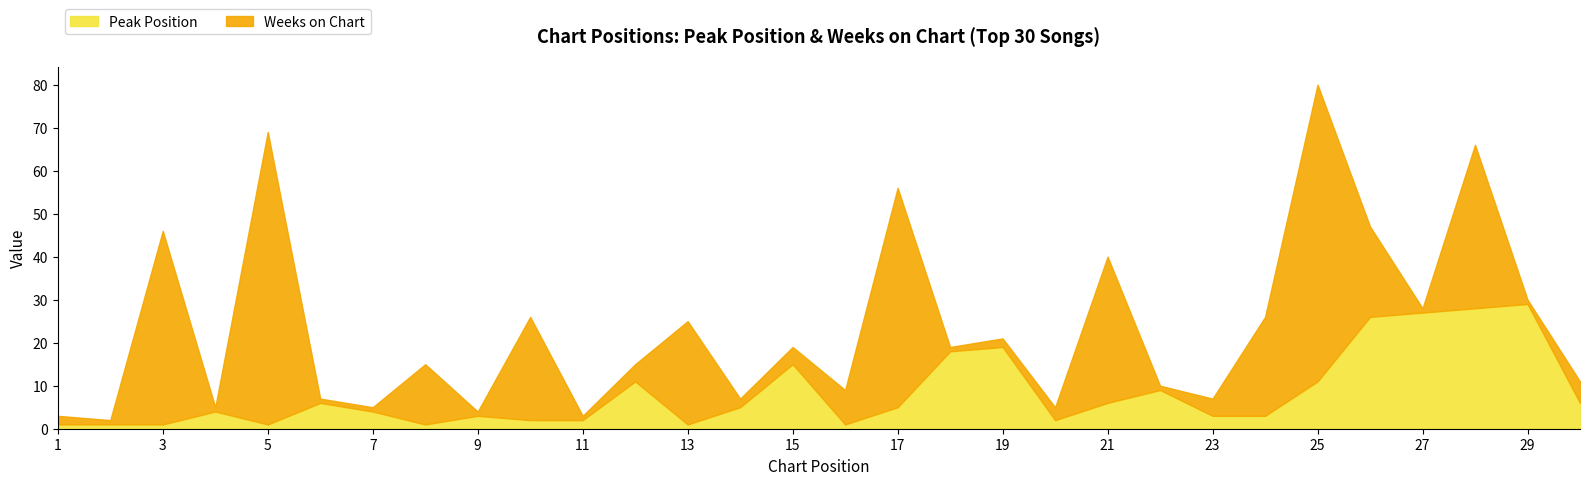

Is it true that Peak Position equals 11 at 26?

False